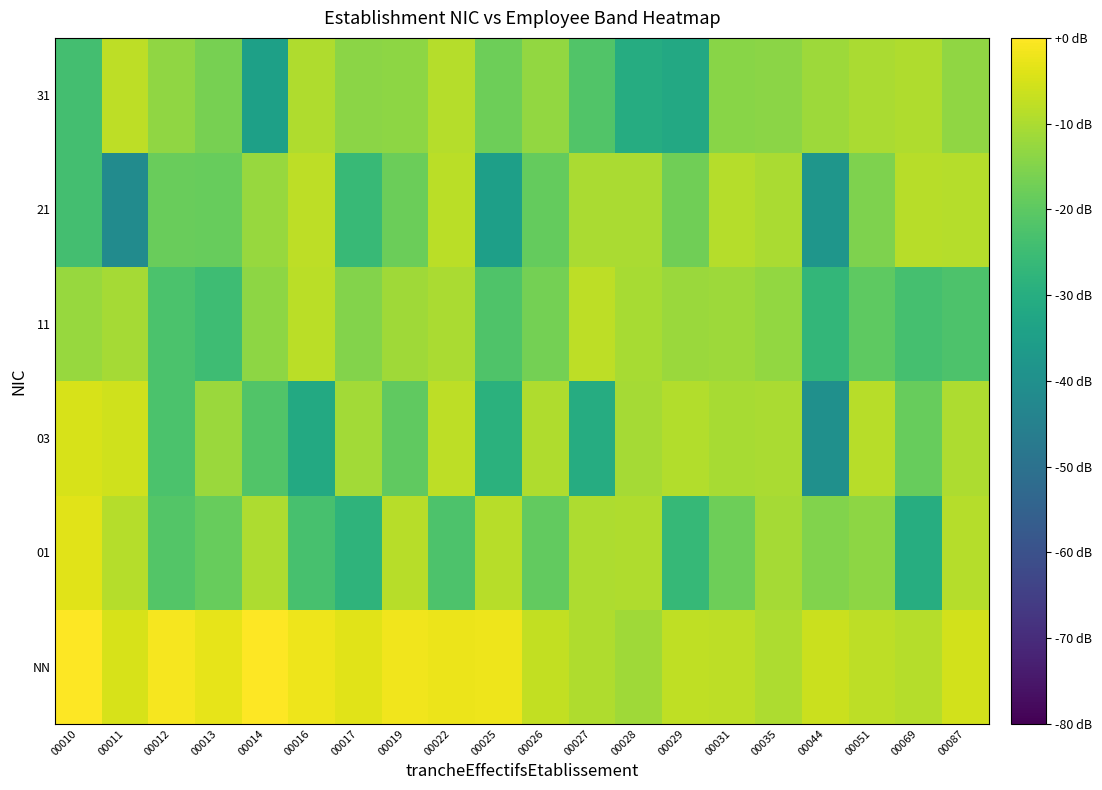

What is the spread (max minus min) of values at 00022?

20.1